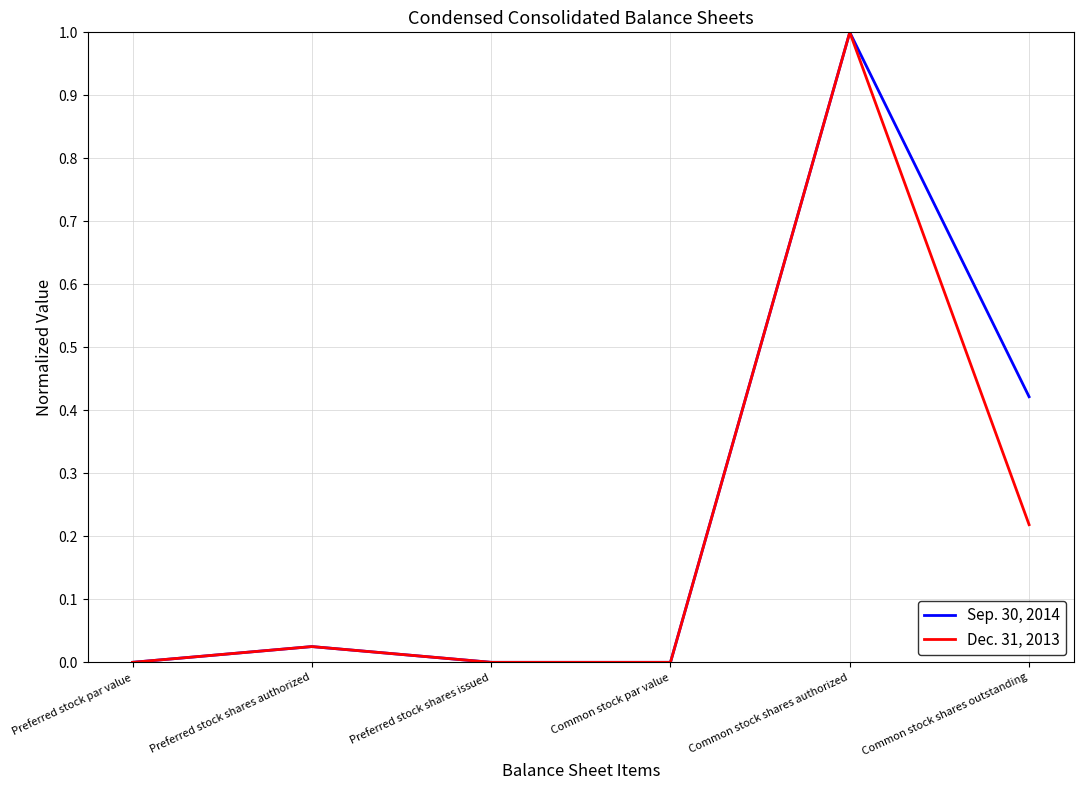

At which category is the sum across all series the highest?

Common stock shares authorized